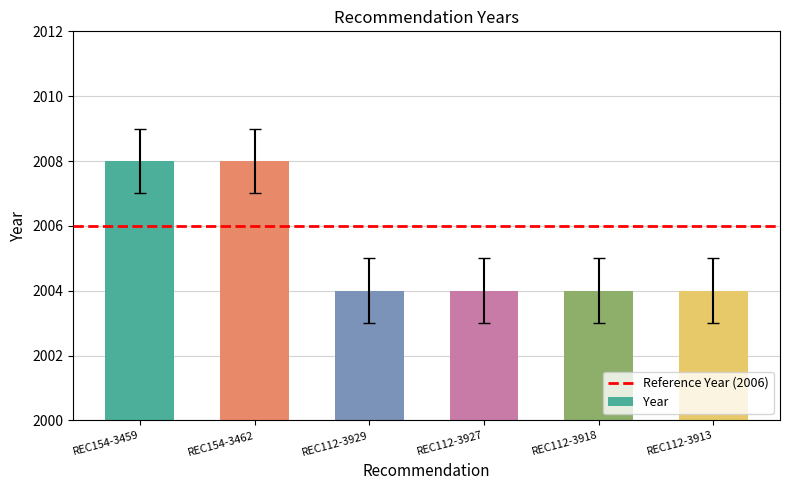

The value at REC154-3462 is 2008. True or false?

True